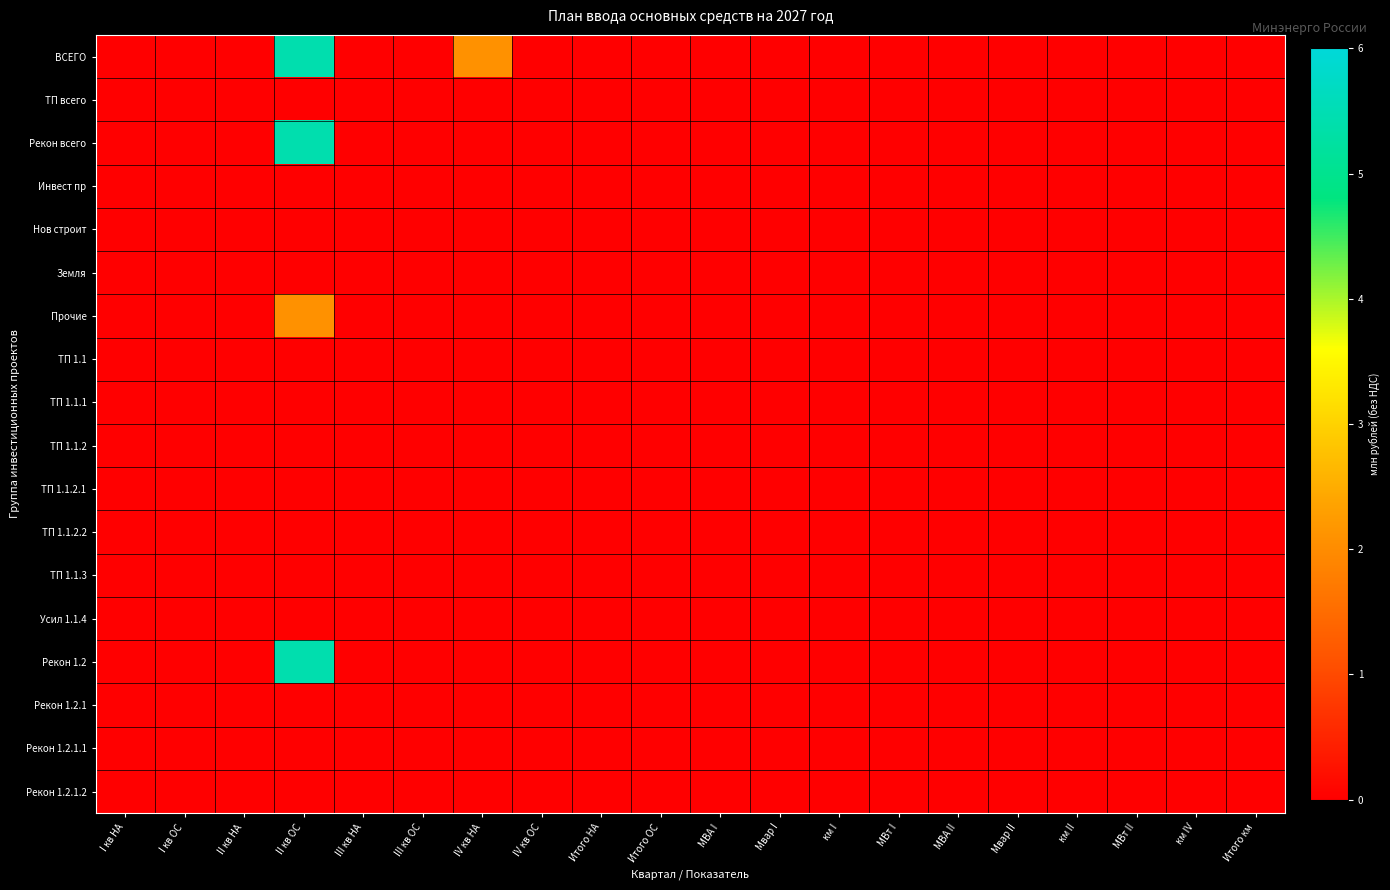

Reading left to right, what are all the values shown in this chart?

ВСЕГО: I кв НА=0.0	I кв ОС=0.0	II кв НА=0.0	II кв ОС=5.4	III кв НА=0.0	III кв ОС=0.0	IV кв НА=2.1	IV кв ОС=0.0	Итого НА=0.0	Итого ОС=0.0	МВА I=0.0	Мвар I=0.0	км I=0.0	МВт I=0.0	МВА II=0.0	Мвар II=0.0	км II=0.0	МВт II=0.0	км IV=0.0	Итого км=0.0
ТП всего: I кв НА=0.0	I кв ОС=0.0	II кв НА=0.0	II кв ОС=0.0	III кв НА=0.0	III кв ОС=0.0	IV кв НА=0.0	IV кв ОС=0.0	Итого НА=0.0	Итого ОС=0.0	МВА I=0.0	Мвар I=0.0	км I=0.0	МВт I=0.0	МВА II=0.0	Мвар II=0.0	км II=0.0	МВт II=0.0	км IV=0.0	Итого км=0.0
Рекон всего: I кв НА=0.0	I кв ОС=0.0	II кв НА=0.0	II кв ОС=5.4	III кв НА=0.0	III кв ОС=0.0	IV кв НА=0.0	IV кв ОС=0.0	Итого НА=0.0	Итого ОС=0.0	МВА I=0.0	Мвар I=0.0	км I=0.0	МВт I=0.0	МВА II=0.0	Мвар II=0.0	км II=0.0	МВт II=0.0	км IV=0.0	Итого км=0.0
Инвест пр: I кв НА=0.0	I кв ОС=0.0	II кв НА=0.0	II кв ОС=0.0	III кв НА=0.0	III кв ОС=0.0	IV кв НА=0.0	IV кв ОС=0.0	Итого НА=0.0	Итого ОС=0.0	МВА I=0.0	Мвар I=0.0	км I=0.0	МВт I=0.0	МВА II=0.0	Мвар II=0.0	км II=0.0	МВт II=0.0	км IV=0.0	Итого км=0.0
Нов строит: I кв НА=0.0	I кв ОС=0.0	II кв НА=0.0	II кв ОС=0.0	III кв НА=0.0	III кв ОС=0.0	IV кв НА=0.0	IV кв ОС=0.0	Итого НА=0.0	Итого ОС=0.0	МВА I=0.0	Мвар I=0.0	км I=0.0	МВт I=0.0	МВА II=0.0	Мвар II=0.0	км II=0.0	МВт II=0.0	км IV=0.0	Итого км=0.0
Земля: I кв НА=0.0	I кв ОС=0.0	II кв НА=0.0	II кв ОС=0.0	III кв НА=0.0	III кв ОС=0.0	IV кв НА=0.0	IV кв ОС=0.0	Итого НА=0.0	Итого ОС=0.0	МВА I=0.0	Мвар I=0.0	км I=0.0	МВт I=0.0	МВА II=0.0	Мвар II=0.0	км II=0.0	МВт II=0.0	км IV=0.0	Итого км=0.0
Прочие: I кв НА=0.0	I кв ОС=0.0	II кв НА=0.0	II кв ОС=2.1	III кв НА=0.0	III кв ОС=0.0	IV кв НА=0.0	IV кв ОС=0.0	Итого НА=0.0	Итого ОС=0.0	МВА I=0.0	Мвар I=0.0	км I=0.0	МВт I=0.0	МВА II=0.0	Мвар II=0.0	км II=0.0	МВт II=0.0	км IV=0.0	Итого км=0.0
ТП 1.1: I кв НА=0.0	I кв ОС=0.0	II кв НА=0.0	II кв ОС=0.0	III кв НА=0.0	III кв ОС=0.0	IV кв НА=0.0	IV кв ОС=0.0	Итого НА=0.0	Итого ОС=0.0	МВА I=0.0	Мвар I=0.0	км I=0.0	МВт I=0.0	МВА II=0.0	Мвар II=0.0	км II=0.0	МВт II=0.0	км IV=0.0	Итого км=0.0
ТП 1.1.1: I кв НА=0.0	I кв ОС=0.0	II кв НА=0.0	II кв ОС=0.0	III кв НА=0.0	III кв ОС=0.0	IV кв НА=0.0	IV кв ОС=0.0	Итого НА=0.0	Итого ОС=0.0	МВА I=0.0	Мвар I=0.0	км I=0.0	МВт I=0.0	МВА II=0.0	Мвар II=0.0	км II=0.0	МВт II=0.0	км IV=0.0	Итого км=0.0
ТП 1.1.2: I кв НА=0.0	I кв ОС=0.0	II кв НА=0.0	II кв ОС=0.0	III кв НА=0.0	III кв ОС=0.0	IV кв НА=0.0	IV кв ОС=0.0	Итого НА=0.0	Итого ОС=0.0	МВА I=0.0	Мвар I=0.0	км I=0.0	МВт I=0.0	МВА II=0.0	Мвар II=0.0	км II=0.0	МВт II=0.0	км IV=0.0	Итого км=0.0
ТП 1.1.2.1: I кв НА=0.0	I кв ОС=0.0	II кв НА=0.0	II кв ОС=0.0	III кв НА=0.0	III кв ОС=0.0	IV кв НА=0.0	IV кв ОС=0.0	Итого НА=0.0	Итого ОС=0.0	МВА I=0.0	Мвар I=0.0	км I=0.0	МВт I=0.0	МВА II=0.0	Мвар II=0.0	км II=0.0	МВт II=0.0	км IV=0.0	Итого км=0.0
ТП 1.1.2.2: I кв НА=0.0	I кв ОС=0.0	II кв НА=0.0	II кв ОС=0.0	III кв НА=0.0	III кв ОС=0.0	IV кв НА=0.0	IV кв ОС=0.0	Итого НА=0.0	Итого ОС=0.0	МВА I=0.0	Мвар I=0.0	км I=0.0	МВт I=0.0	МВА II=0.0	Мвар II=0.0	км II=0.0	МВт II=0.0	км IV=0.0	Итого км=0.0
ТП 1.1.3: I кв НА=0.0	I кв ОС=0.0	II кв НА=0.0	II кв ОС=0.0	III кв НА=0.0	III кв ОС=0.0	IV кв НА=0.0	IV кв ОС=0.0	Итого НА=0.0	Итого ОС=0.0	МВА I=0.0	Мвар I=0.0	км I=0.0	МВт I=0.0	МВА II=0.0	Мвар II=0.0	км II=0.0	МВт II=0.0	км IV=0.0	Итого км=0.0
Усил 1.1.4: I кв НА=0.0	I кв ОС=0.0	II кв НА=0.0	II кв ОС=0.0	III кв НА=0.0	III кв ОС=0.0	IV кв НА=0.0	IV кв ОС=0.0	Итого НА=0.0	Итого ОС=0.0	МВА I=0.0	Мвар I=0.0	км I=0.0	МВт I=0.0	МВА II=0.0	Мвар II=0.0	км II=0.0	МВт II=0.0	км IV=0.0	Итого км=0.0
Рекон 1.2: I кв НА=0.0	I кв ОС=0.0	II кв НА=0.0	II кв ОС=5.4	III кв НА=0.0	III кв ОС=0.0	IV кв НА=0.0	IV кв ОС=0.0	Итого НА=0.0	Итого ОС=0.0	МВА I=0.0	Мвар I=0.0	км I=0.0	МВт I=0.0	МВА II=0.0	Мвар II=0.0	км II=0.0	МВт II=0.0	км IV=0.0	Итого км=0.0
Рекон 1.2.1: I кв НА=0.0	I кв ОС=0.0	II кв НА=0.0	II кв ОС=0.0	III кв НА=0.0	III кв ОС=0.0	IV кв НА=0.0	IV кв ОС=0.0	Итого НА=0.0	Итого ОС=0.0	МВА I=0.0	Мвар I=0.0	км I=0.0	МВт I=0.0	МВА II=0.0	Мвар II=0.0	км II=0.0	МВт II=0.0	км IV=0.0	Итого км=0.0
Рекон 1.2.1.1: I кв НА=0.0	I кв ОС=0.0	II кв НА=0.0	II кв ОС=0.0	III кв НА=0.0	III кв ОС=0.0	IV кв НА=0.0	IV кв ОС=0.0	Итого НА=0.0	Итого ОС=0.0	МВА I=0.0	Мвар I=0.0	км I=0.0	МВт I=0.0	МВА II=0.0	Мвар II=0.0	км II=0.0	МВт II=0.0	км IV=0.0	Итого км=0.0
Рекон 1.2.1.2: I кв НА=0.0	I кв ОС=0.0	II кв НА=0.0	II кв ОС=0.0	III кв НА=0.0	III кв ОС=0.0	IV кв НА=0.0	IV кв ОС=0.0	Итого НА=0.0	Итого ОС=0.0	МВА I=0.0	Мвар I=0.0	км I=0.0	МВт I=0.0	МВА II=0.0	Мвар II=0.0	км II=0.0	МВт II=0.0	км IV=0.0	Итого км=0.0